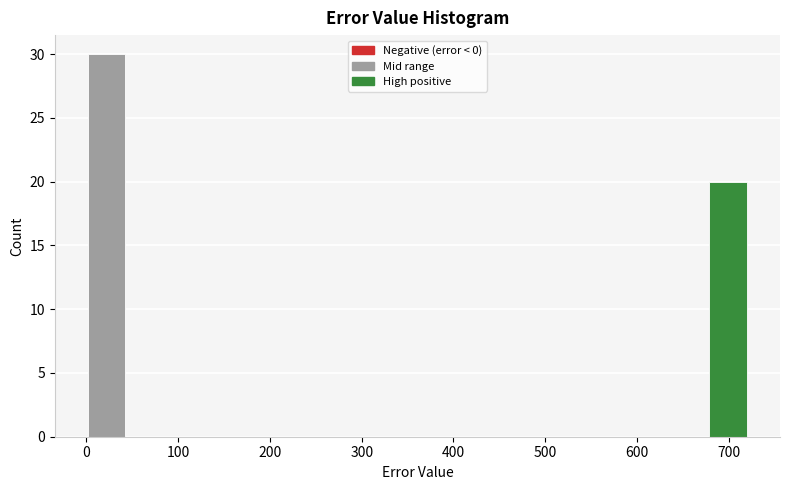

How tall is the bar that spans 680 to 720 on the x-axis? Neither the bar edges nor the heights are printed on the chart, so give them approximately, as read against the axes.

20